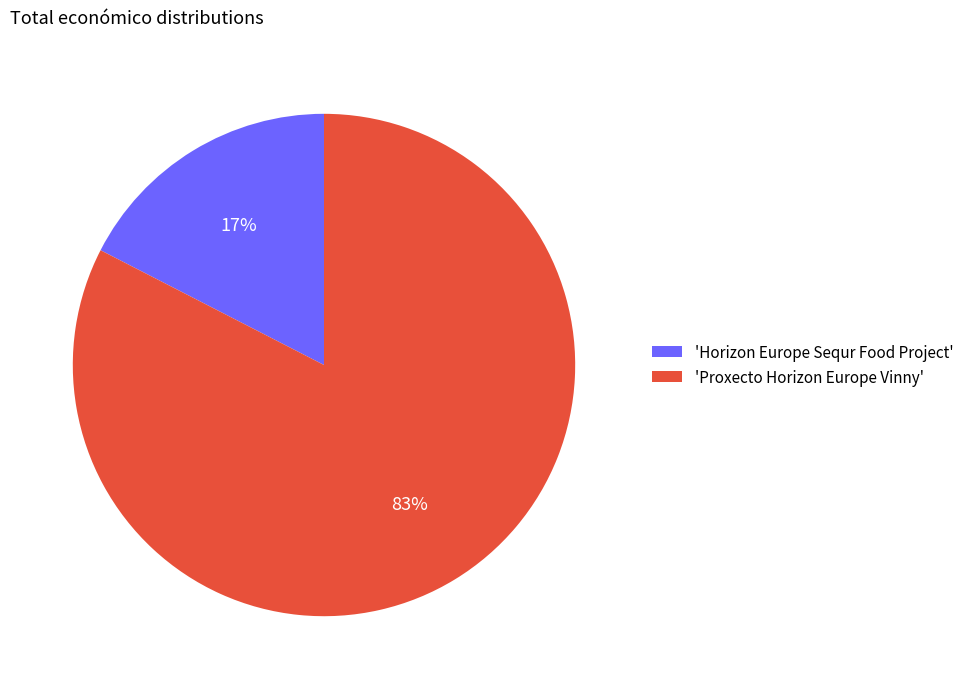

Is there a majority slice in this chart?

Yes